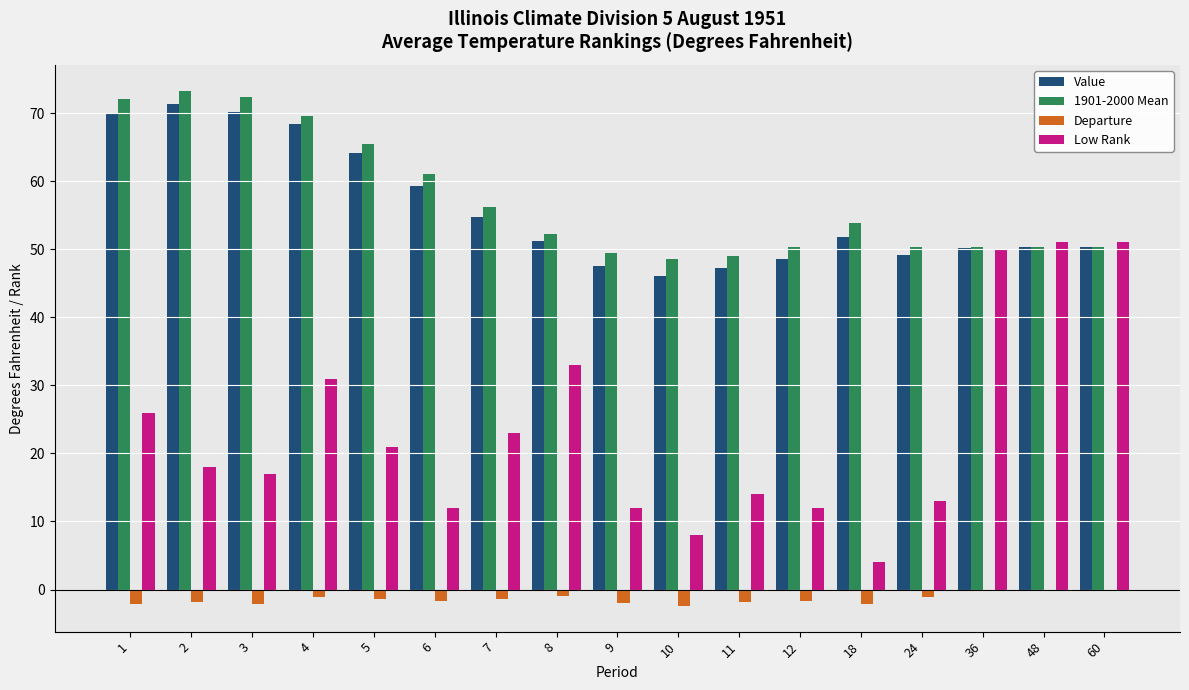

What value does the 1901-2000 Mean series have at 12?

50.3